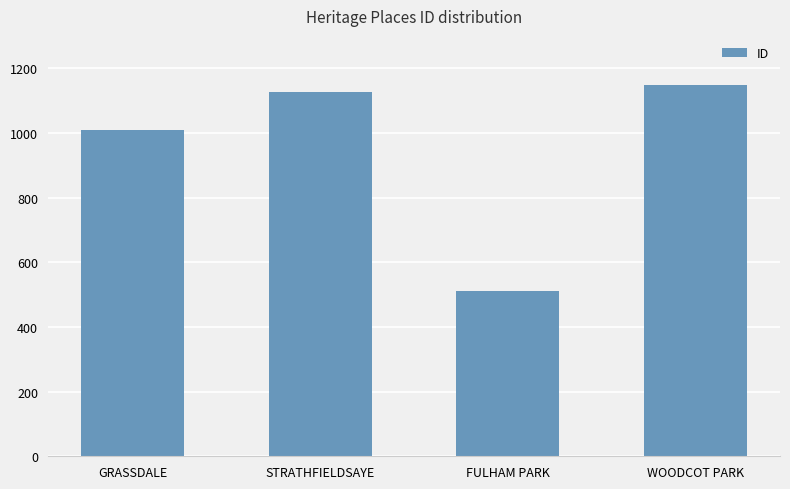

True or false: the data shows 510 at FULHAM PARK.

True